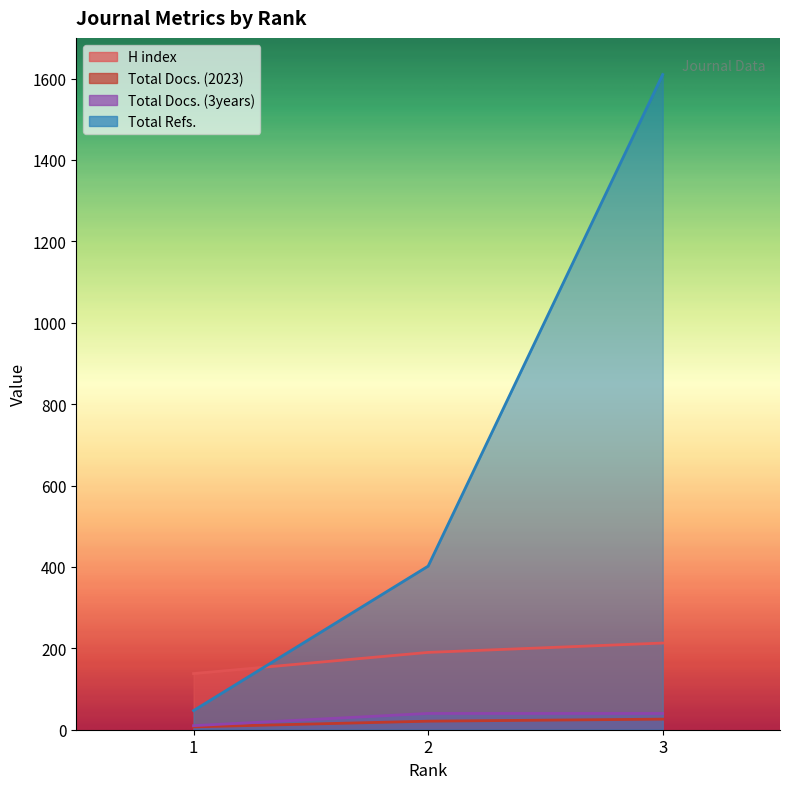

Count the Total Docs. (3years) values in the range 10 to 40.

3